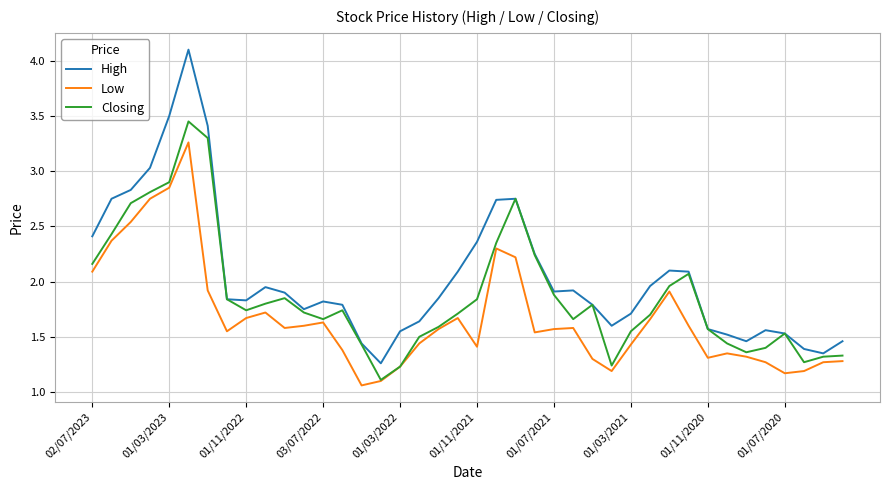

Which series has the largest total across all categories?

High